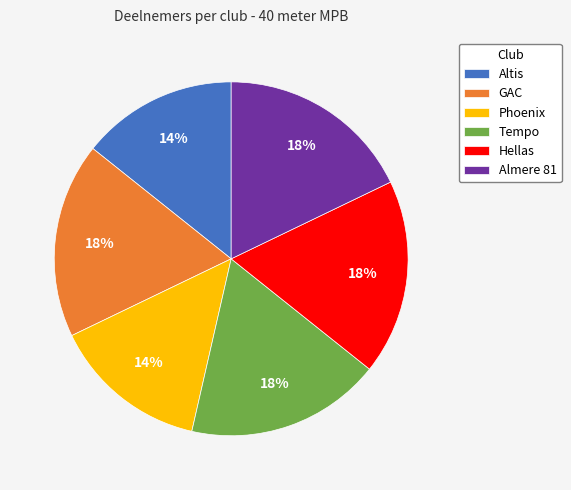

Does Phoenix represent more than half of the total?

No